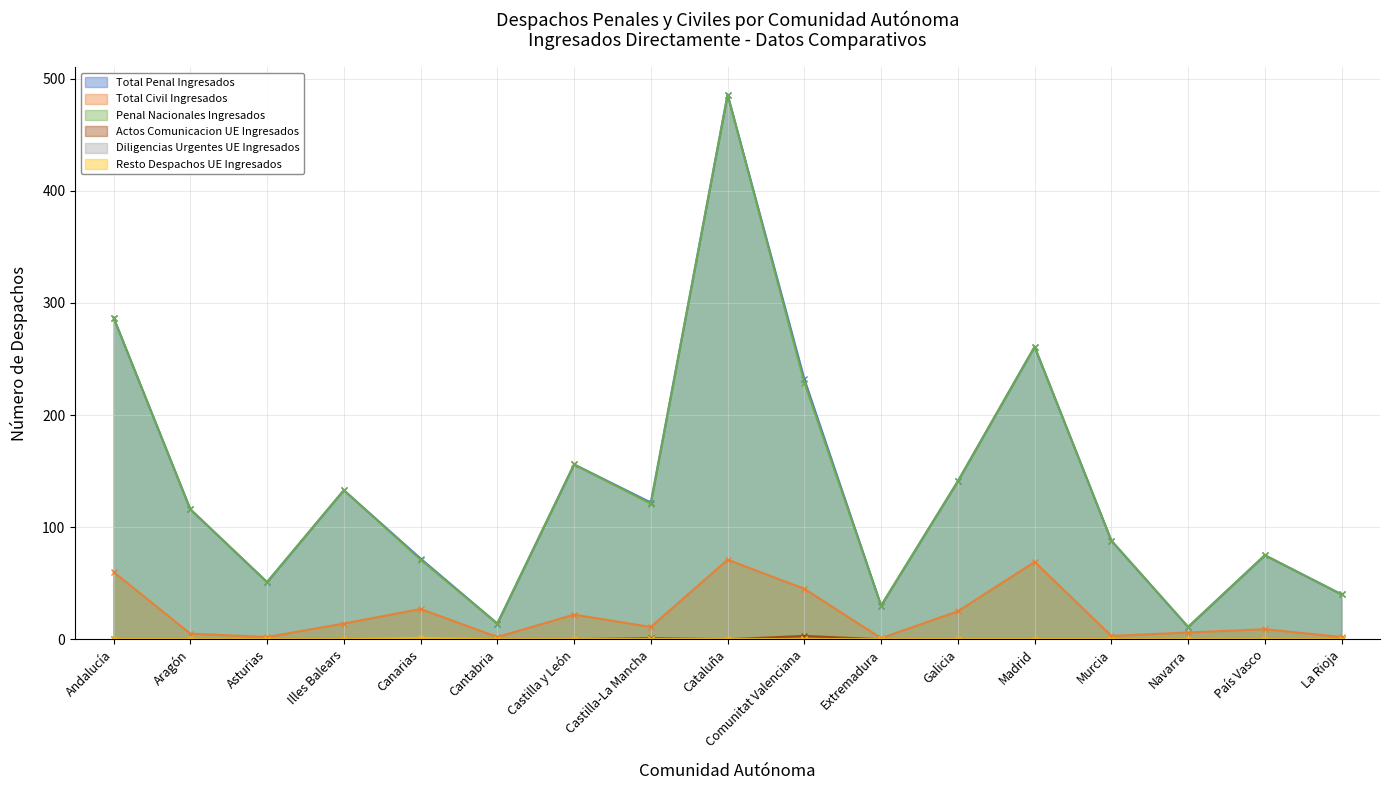

What is the value of the Penal Nacionales Ingresados point at the 8th from the left?

121